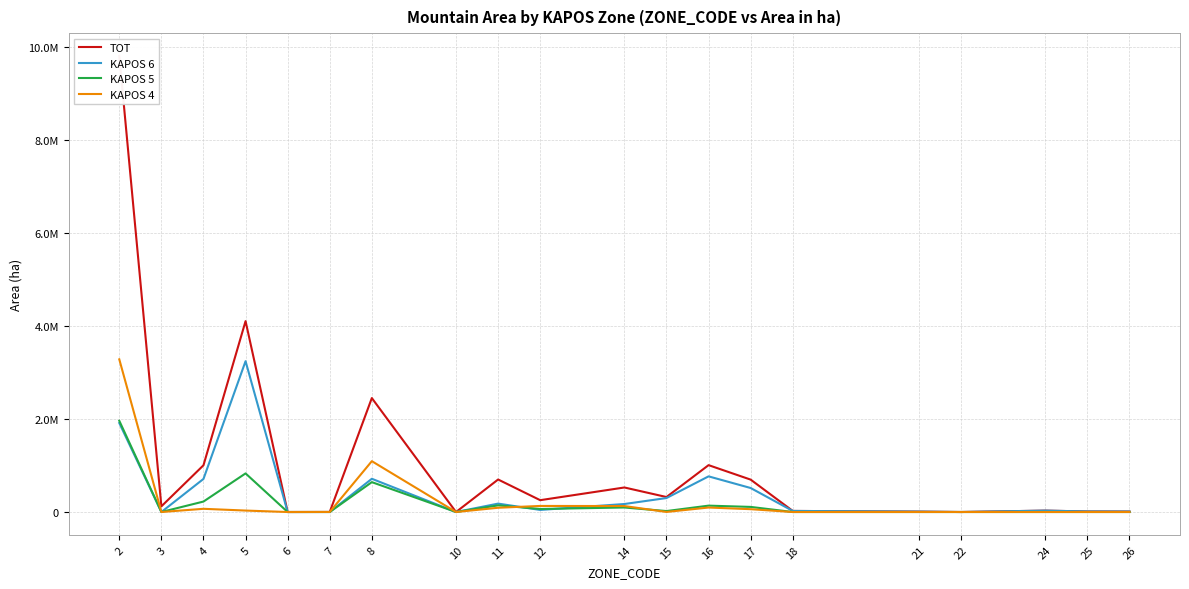

How many series are shown in this chart?

4